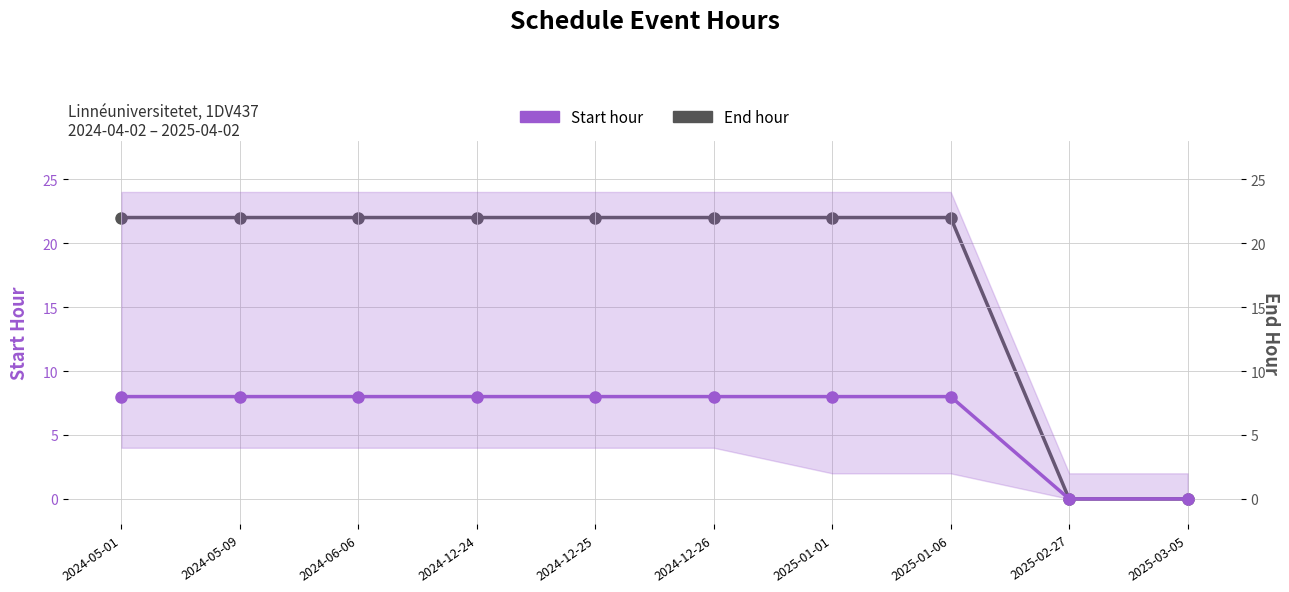

True or false: End hour has more than 1 points higher than both neighbors.

False